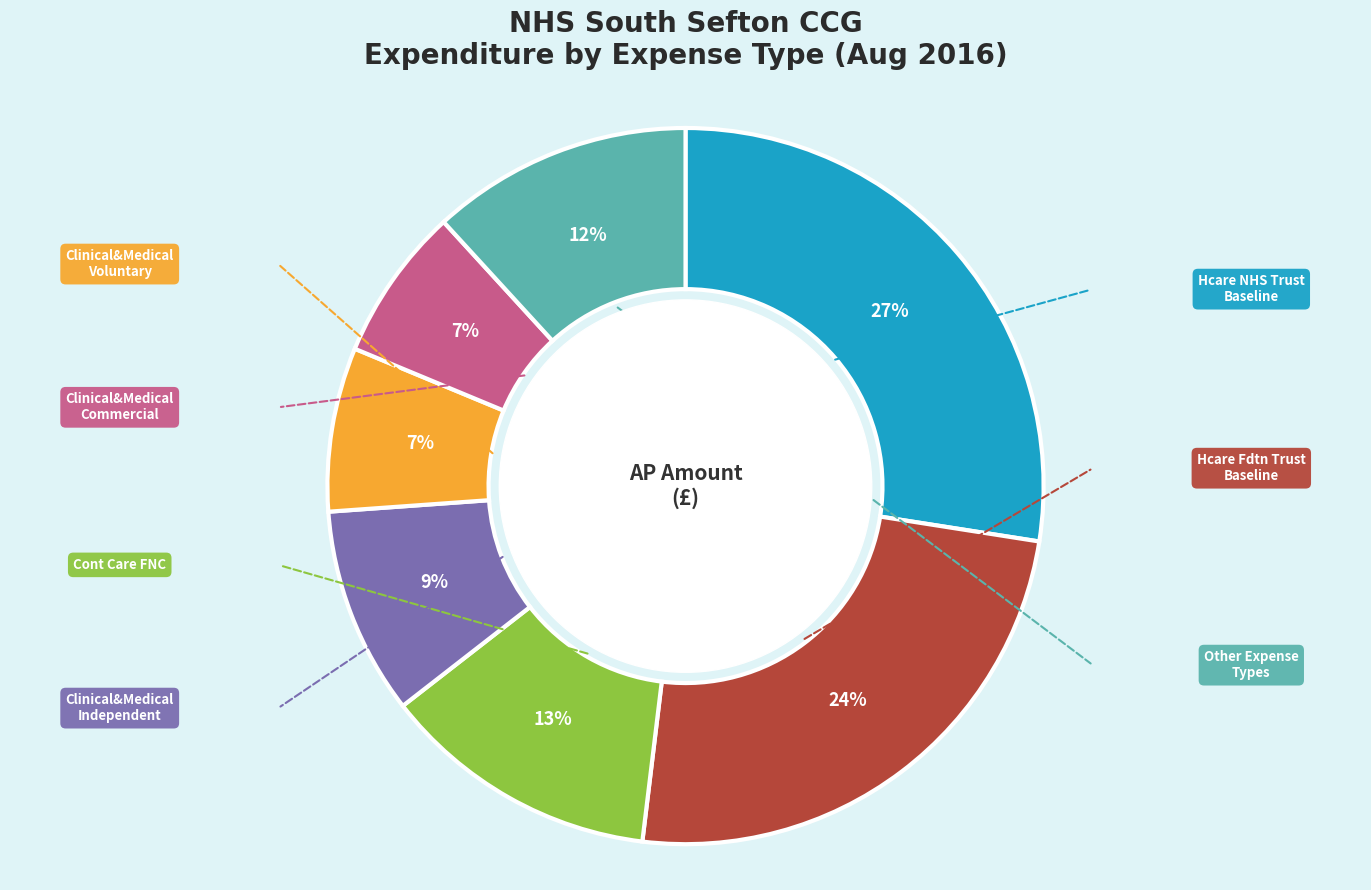

To the nearest percent, what is the average slice percentage?

14%